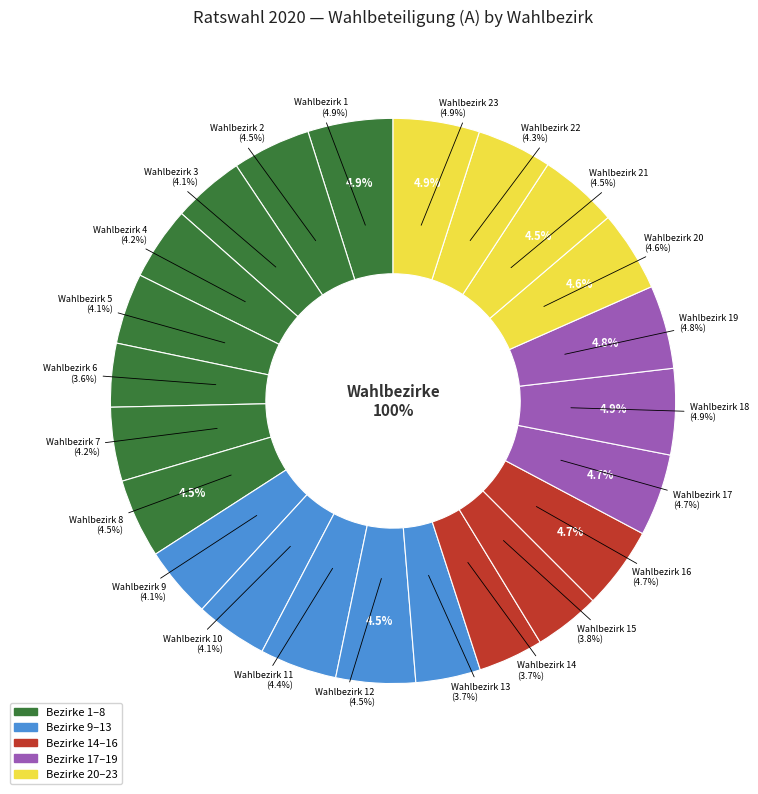

What is the change in value from Wahlbezirk 11 to Wahlbezirk 23?

+307